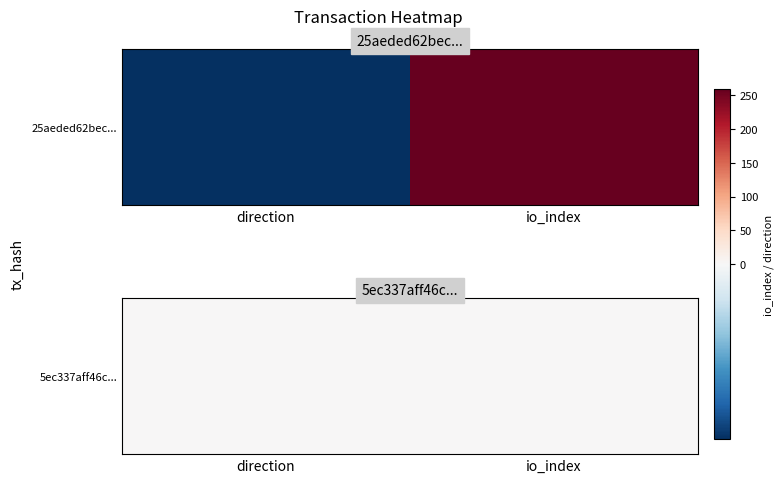

The 5ec337aff46cc5bebe35fb2cd7c6b99d5b89d9d series shows 1 at 1. True or false?

True